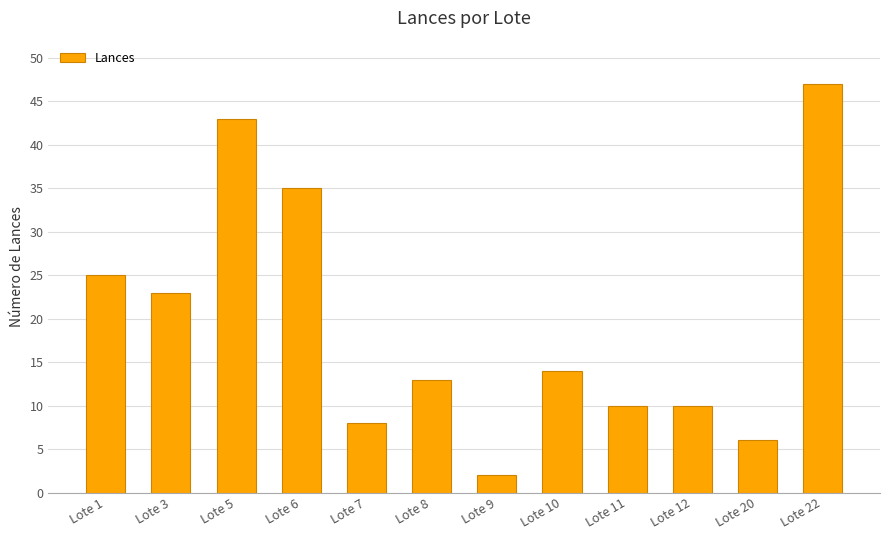

Reading left to right, what are all the values shown in this chart?

25	23	43	35	8	13	2	14	10	10	6	47